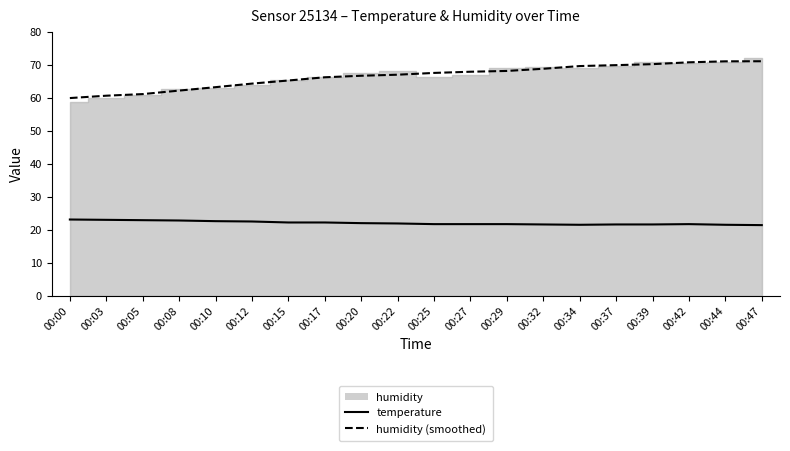

What is the value of the humidity (smoothed) point at the 16th from the left?

69.9